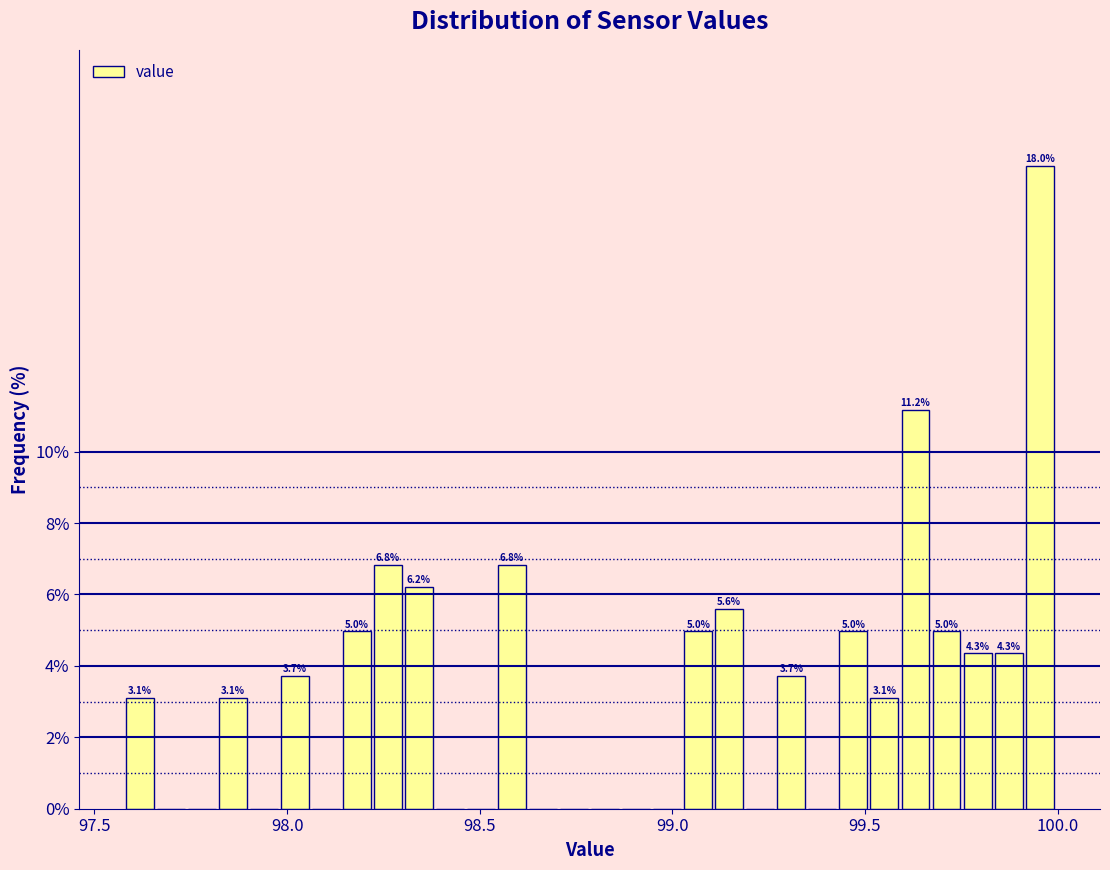

Read against the x-axis, roughly where is the centre of the tallest bar?

99.95